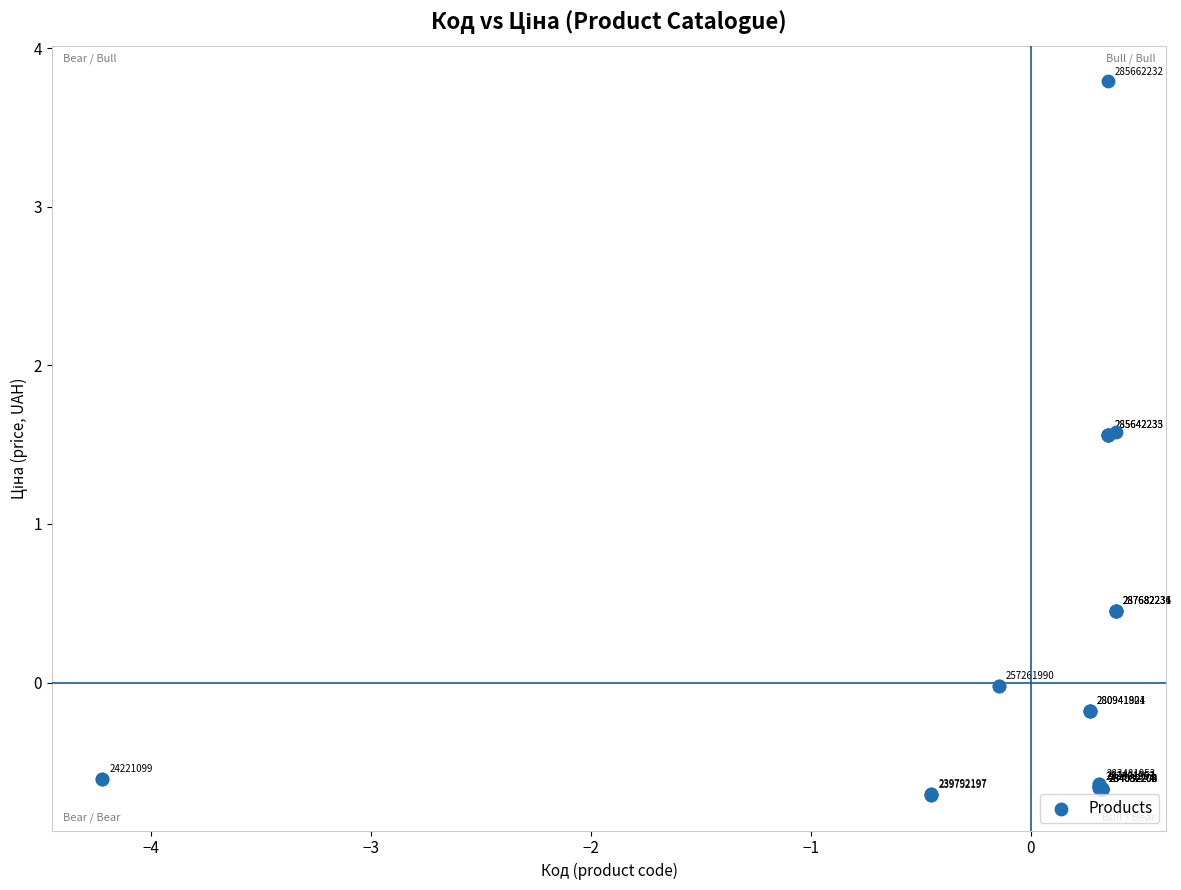

What Y value in the scatter plot is closest to 1?

0.5